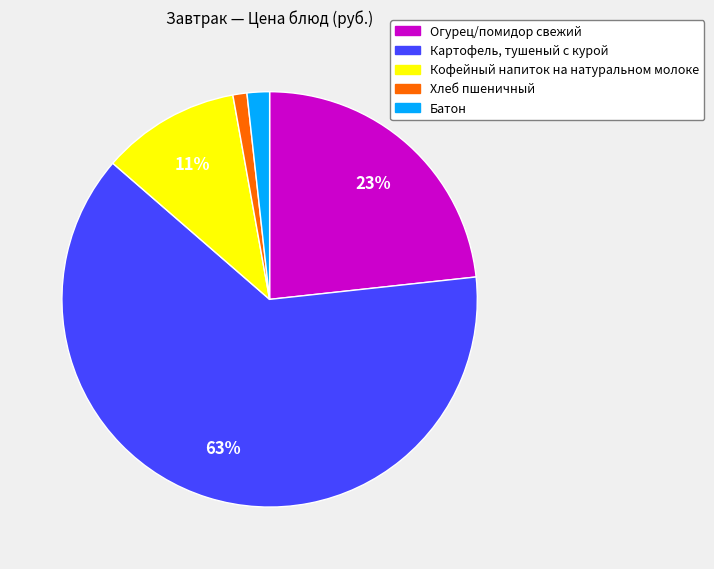

Which category accounts for the majority?

Картофель, тушеный с курой